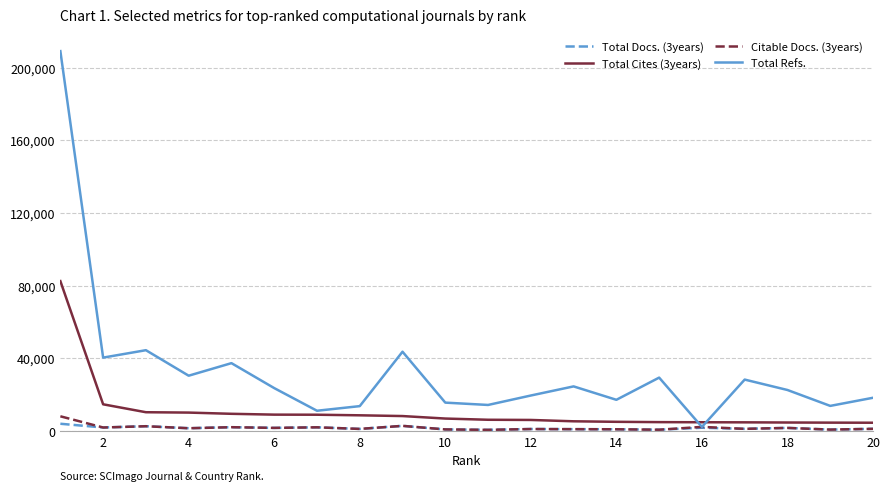

What is the greatest value displayed?

209116